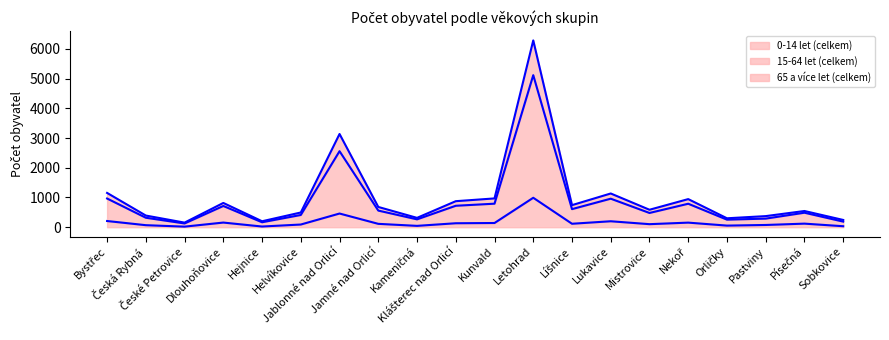

True or false: 65 a více let (celkem) (line) and 0-14 let (celkem) (line) intersect in this chart.

False